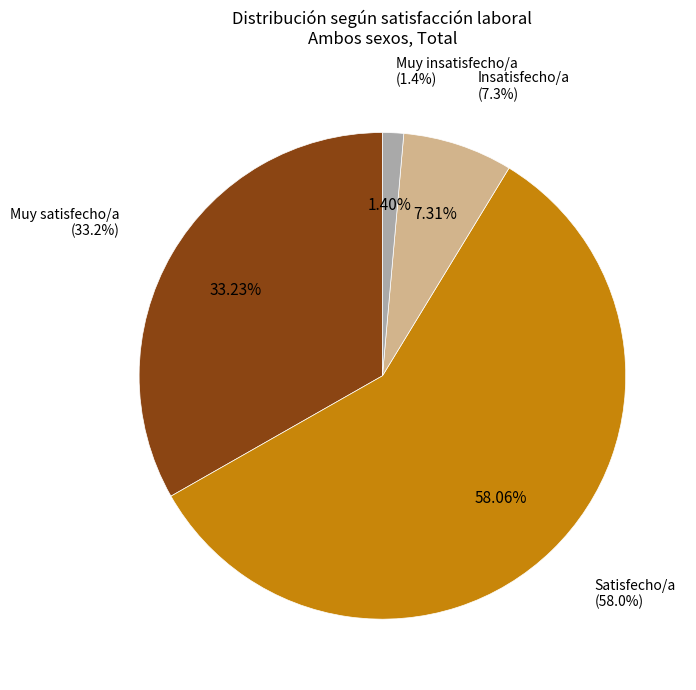

Which slice represents more than half of the pie?

Satisfecho/a